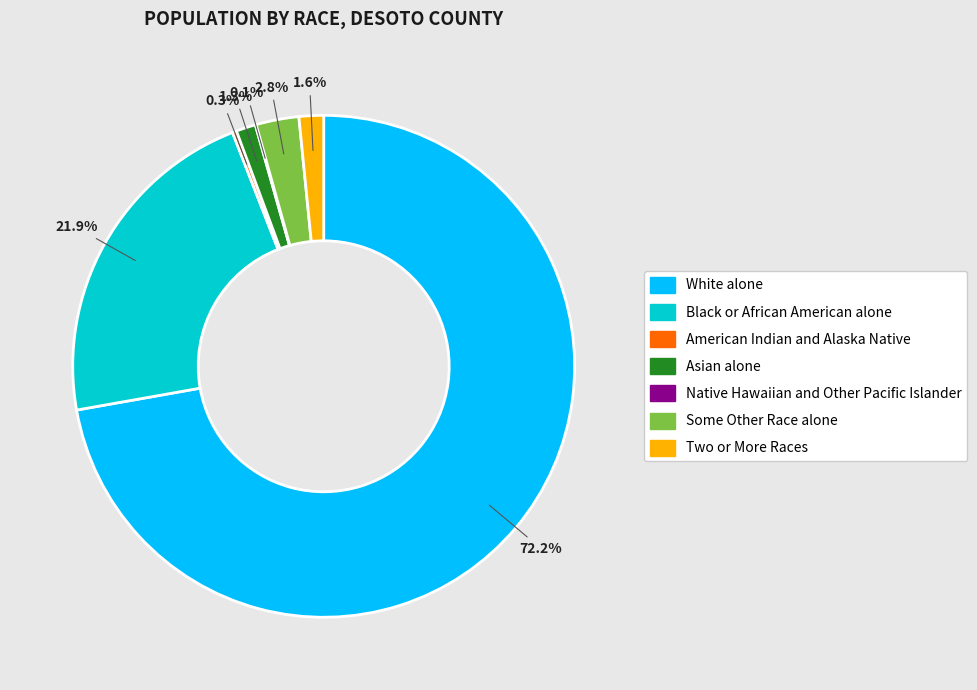

To the nearest percent, what portion does Some Other Race alone represent?

3%